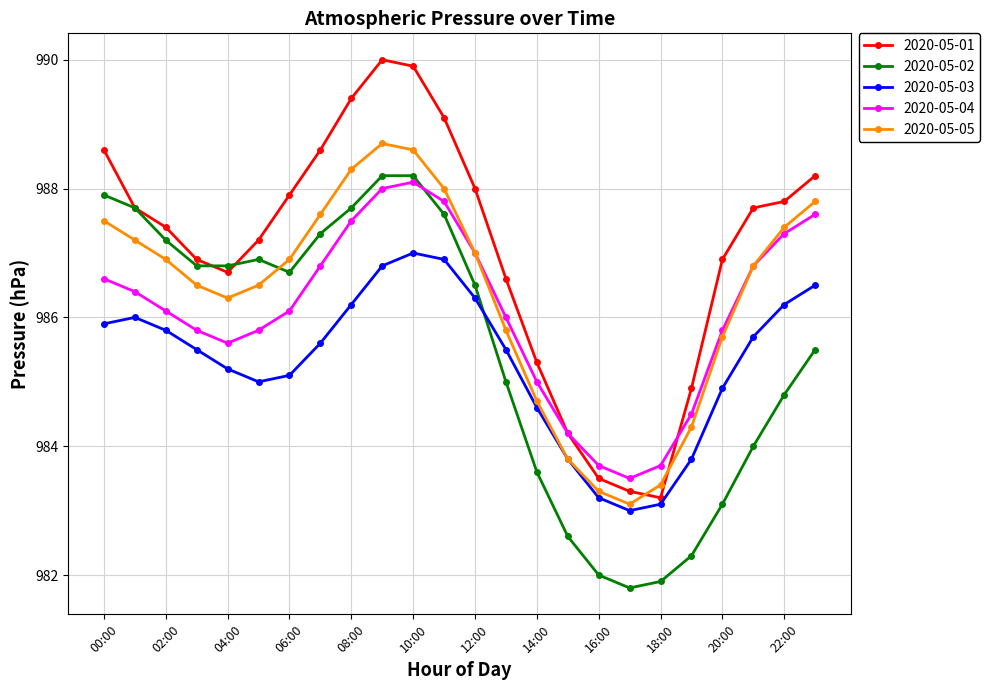

What is the value of the 2020-05-01 point at the 6th from the left?

987.2